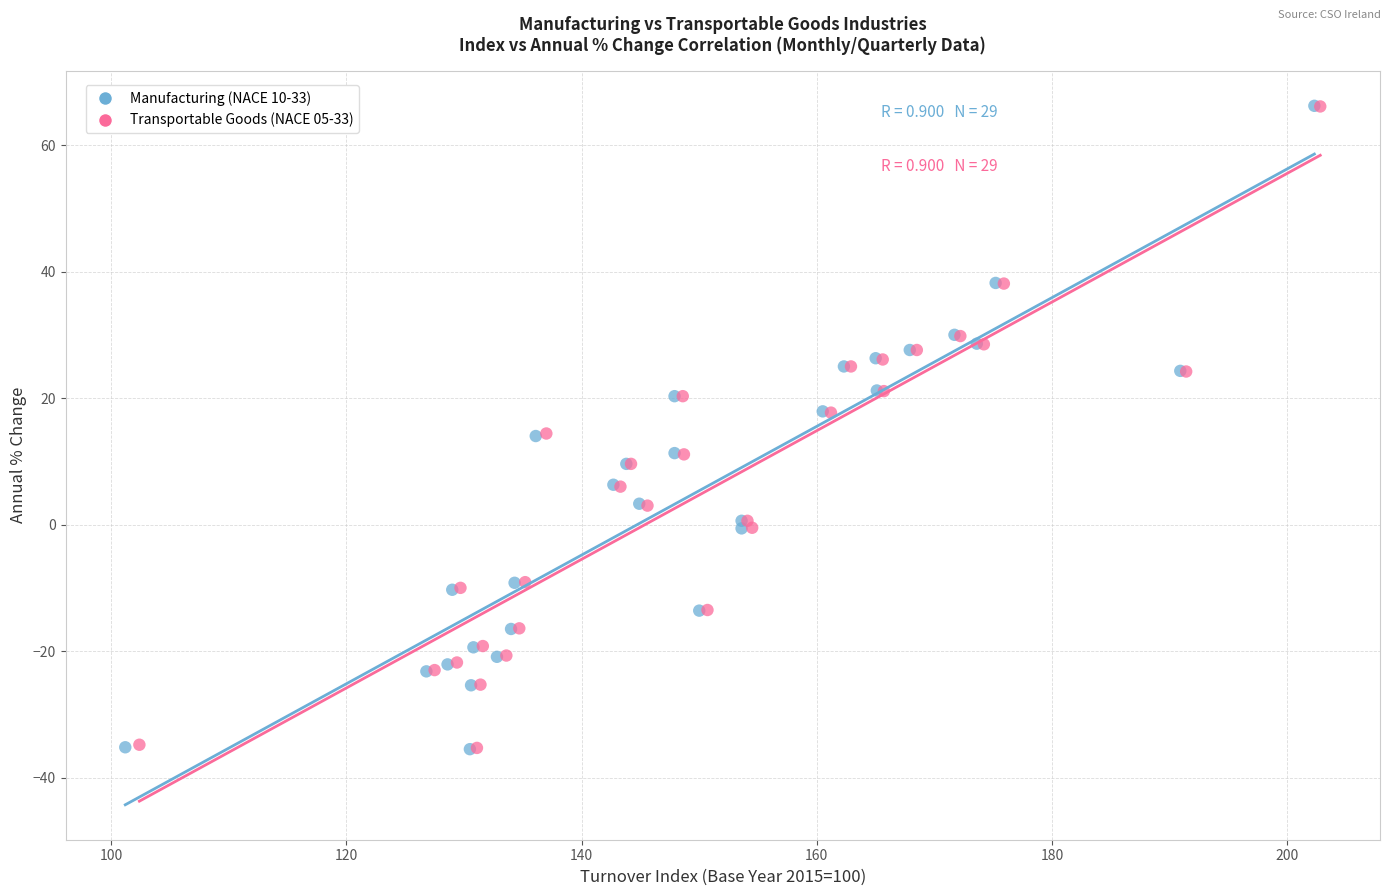

Which series has the largest Y range (max minus min)?

Manufacturing (NACE 10-33)